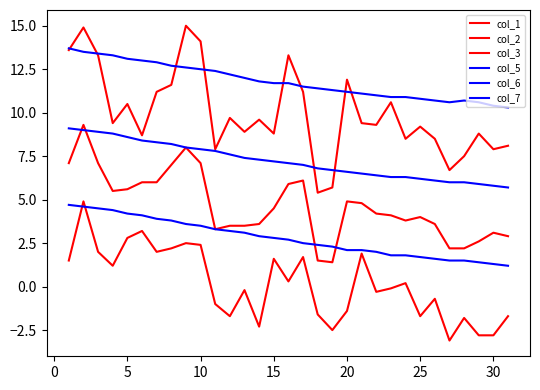

What is the value of the col_1 point at the 29th from the left?

2.6